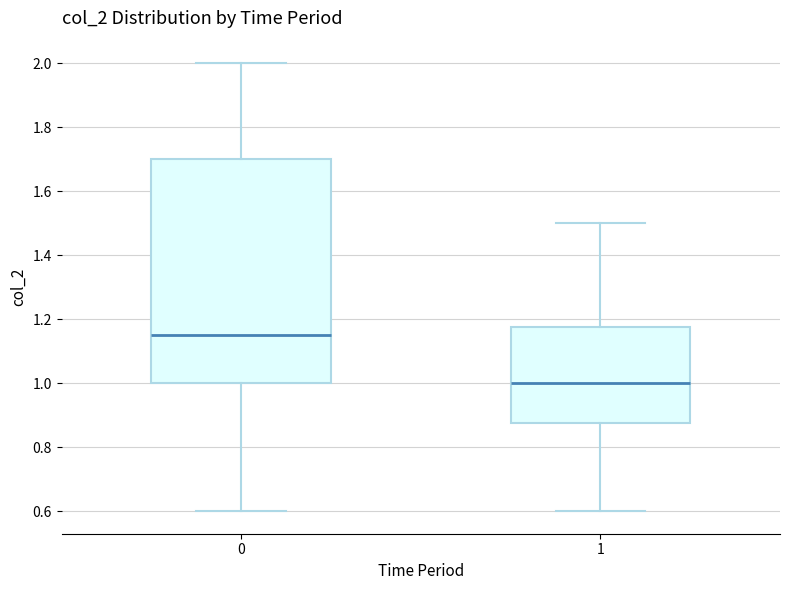

Comparing the boxes themselves (not the whiskers), which one is the tallest?

0